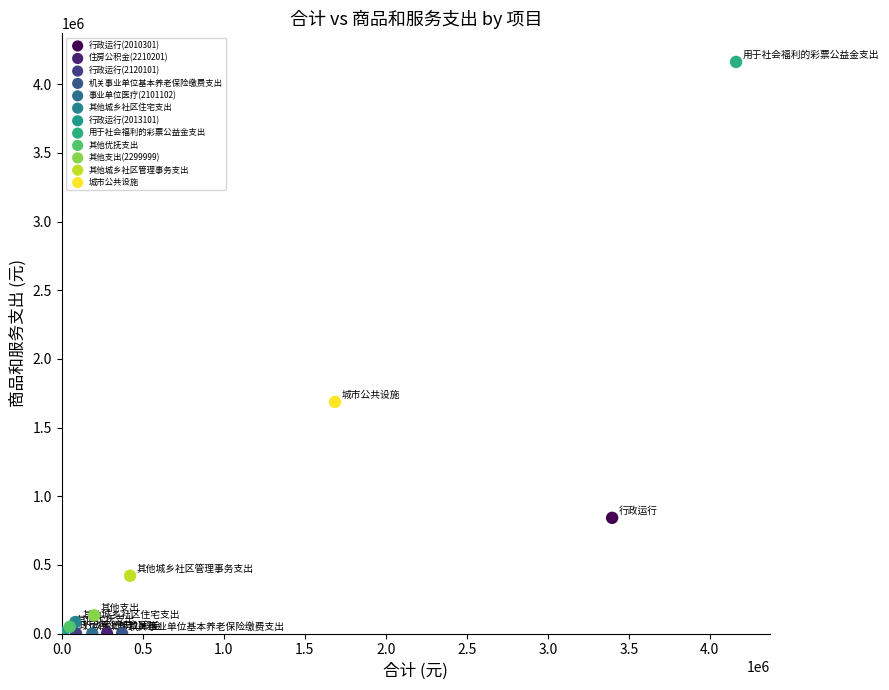

What are all the series names shown in the legend?

行政运行(2010301), 住房公积金(2210201), 行政运行(2120101), 机关事业单位基本养老保险缴费支出, 事业单位医疗(2101102), 其他城乡社区住宅支出, 行政运行(2013101), 用于社会福利的彩票公益金支出, 其他优抚支出, 其他支出(2299999), 其他城乡社区管理事务支出, 城市公共设施